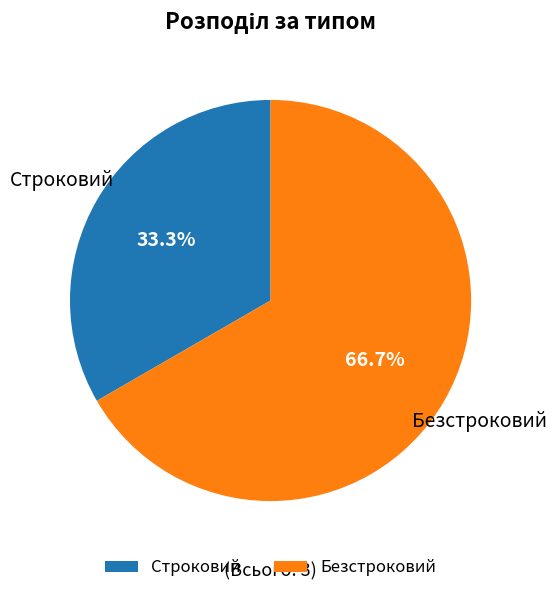

What is the smallest slice in the pie chart?

Строковий